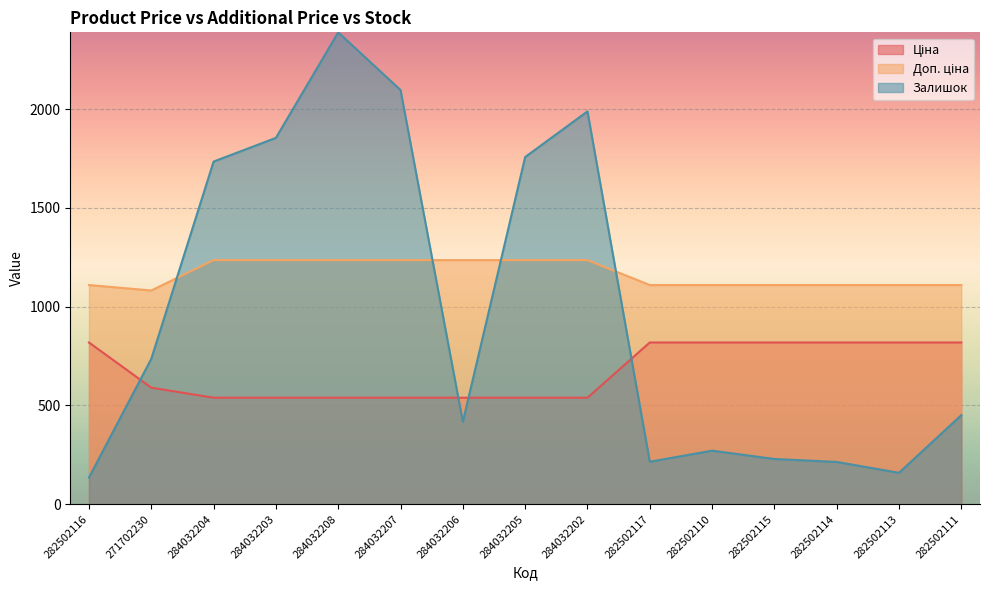

The value of Залишок at 282502111 is 286.6. True or false?

False